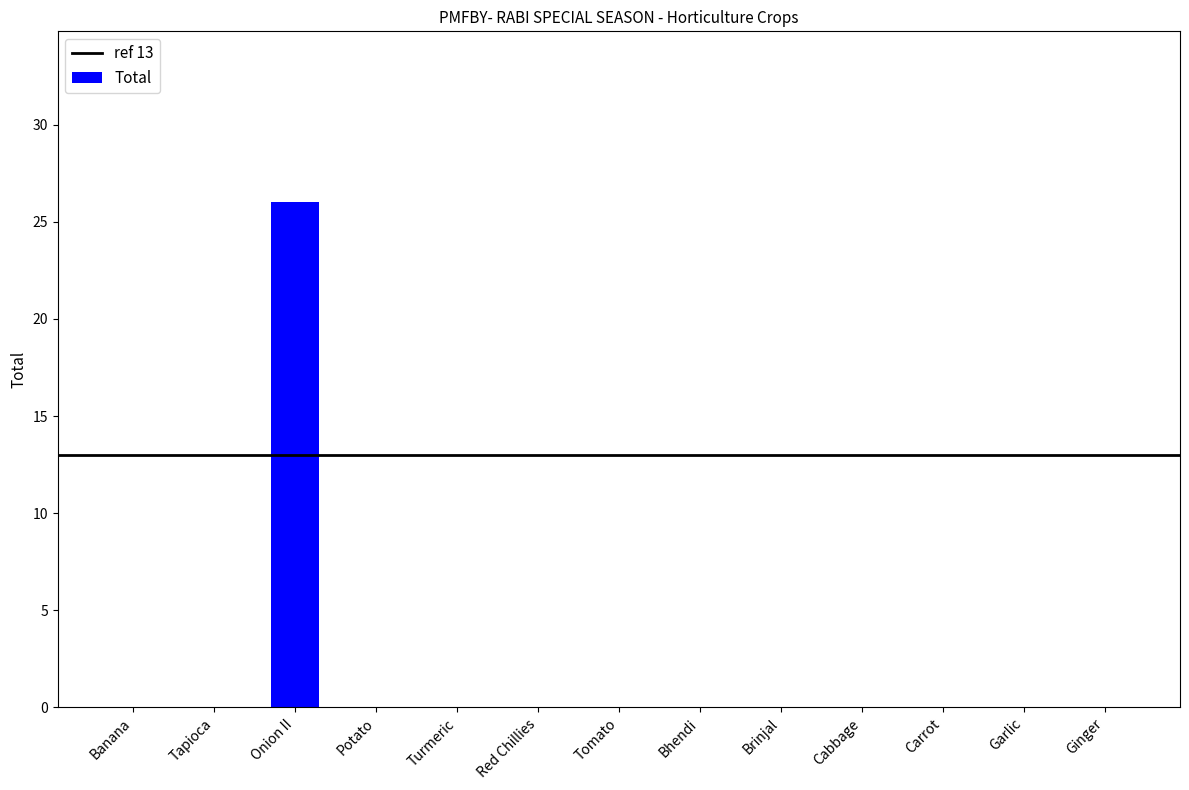

The chart shows a value of 0 at Brinjal. True or false?

True